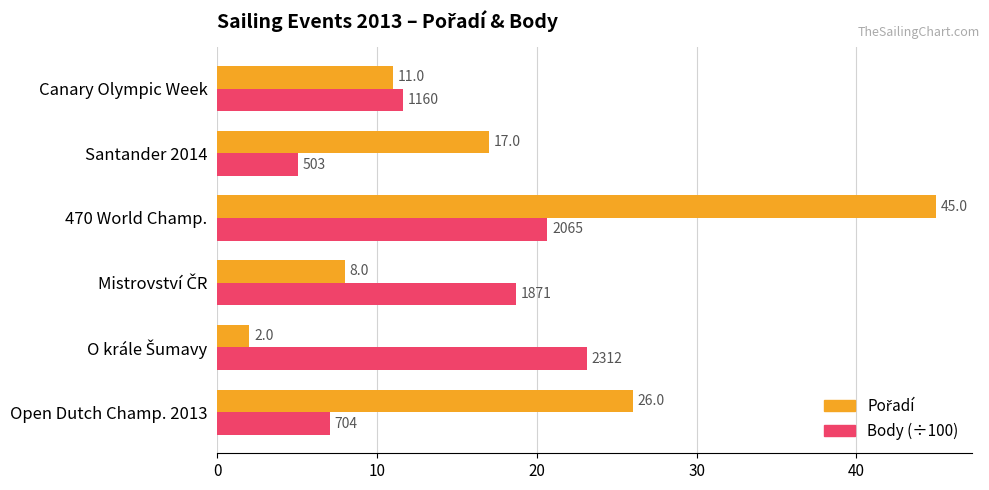

At how many categories does at least one series exceed 6?

6